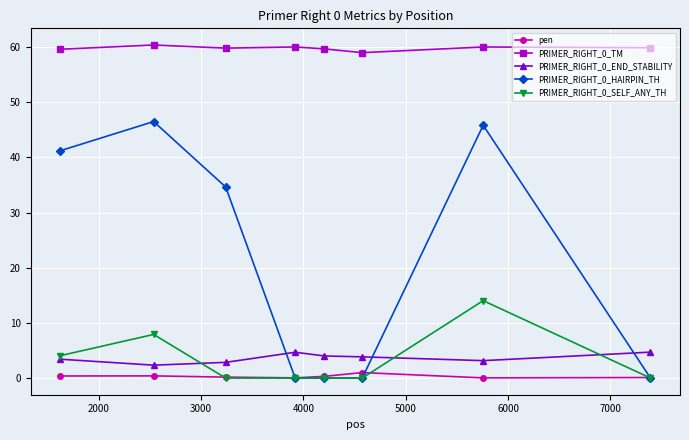

What is the highest value of the PRIMER_RIGHT_0_END_STABILITY series?

4.7